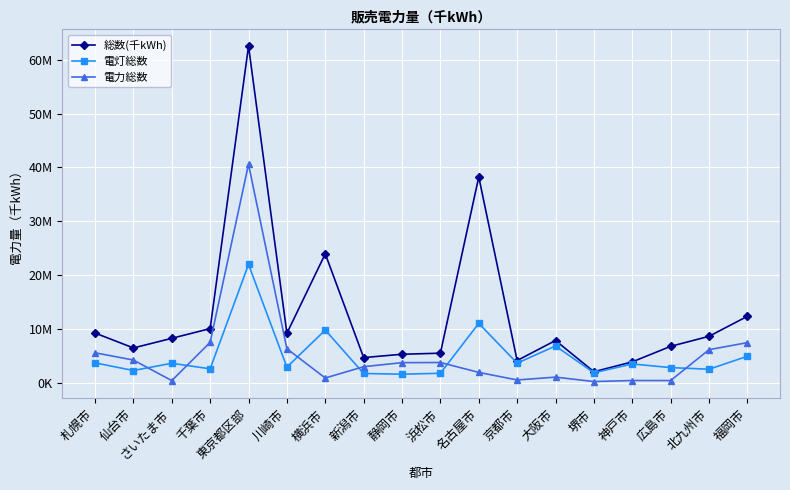

List the series in order of their peak value, highest first.

総数(千kWh), 電力総数, 電灯総数